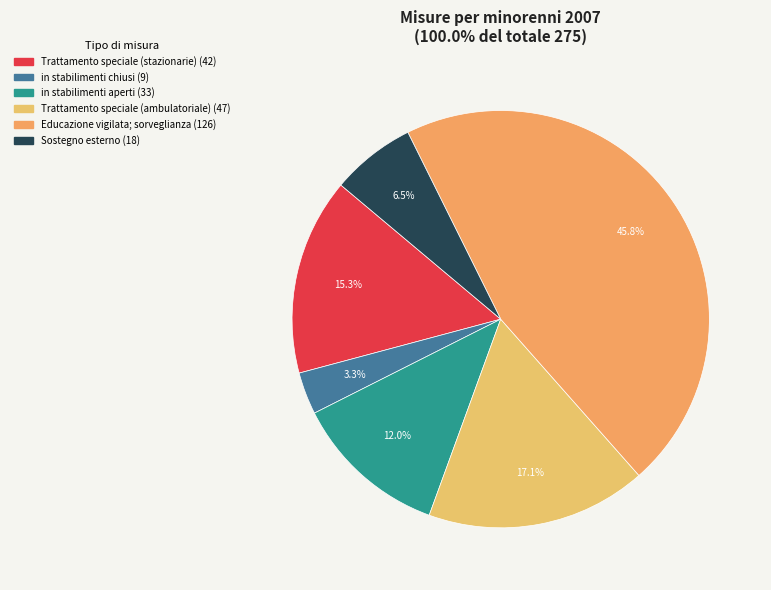

Does any single category account for the majority?

No